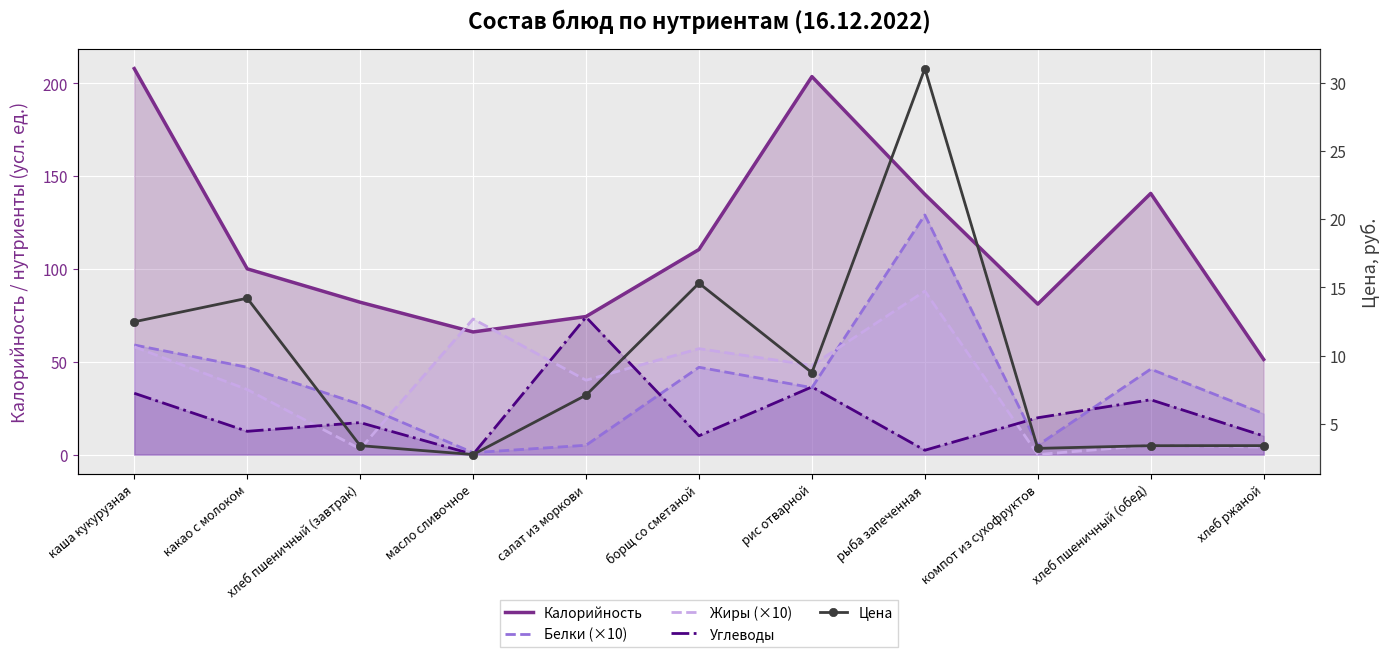

Which series has the widest spread of values?

Калорийность